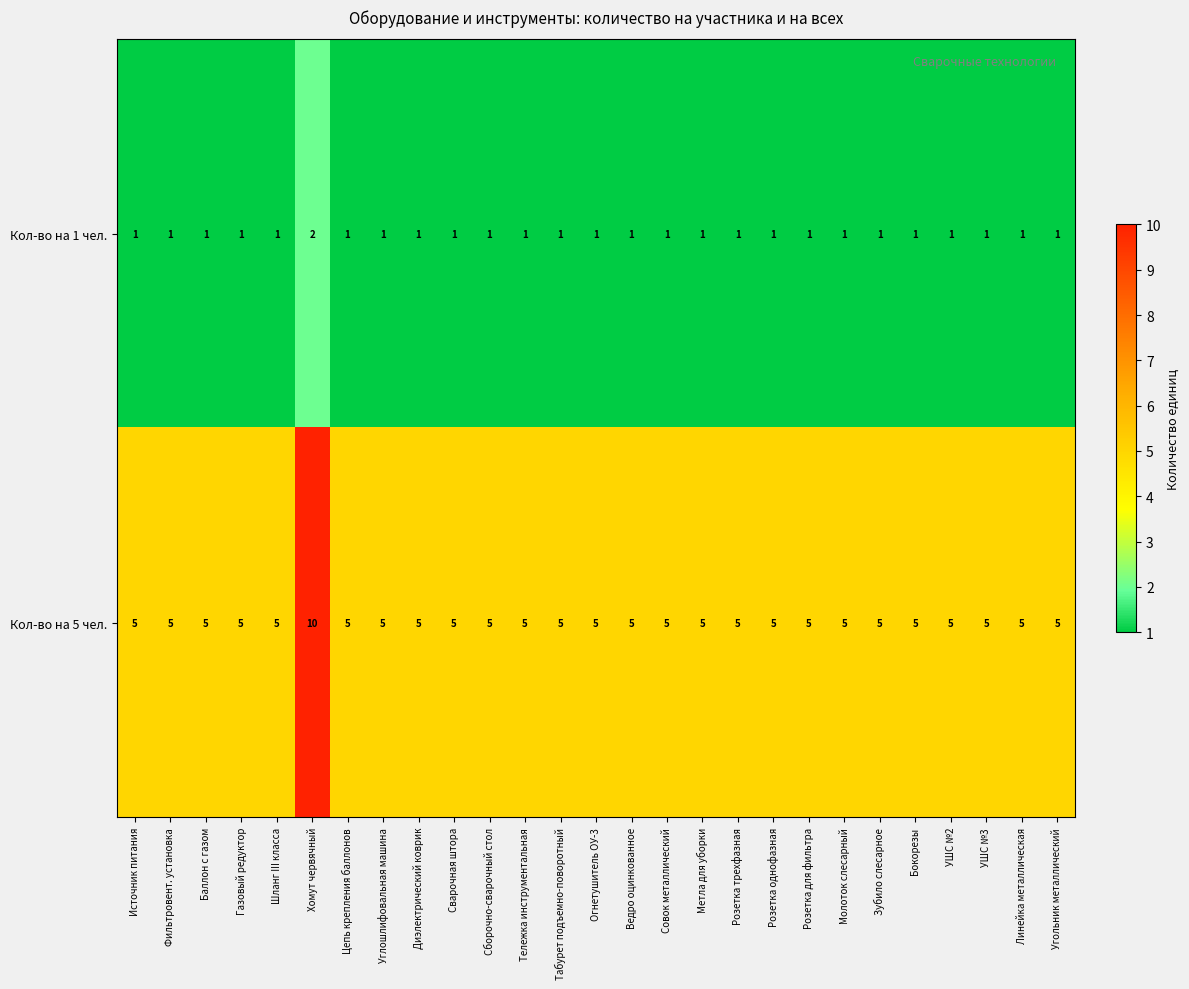

How many categories are shown in the chart?

27